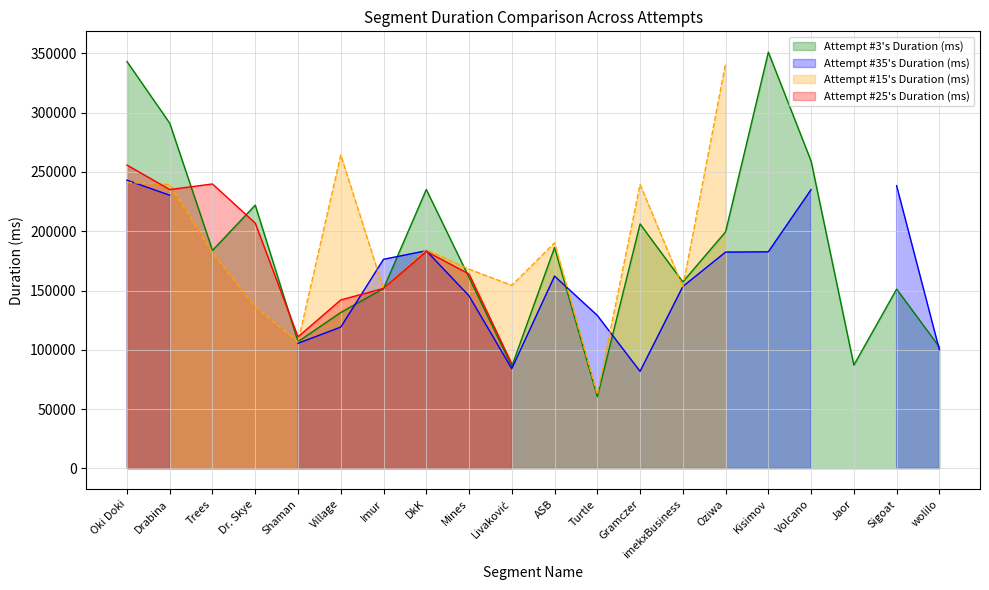

Rank the series at Mines from highest to lowest value.

Attempt #15's Duration (ms), Attempt #25's Duration (ms), Attempt #3's Duration (ms), Attempt #35's Duration (ms)